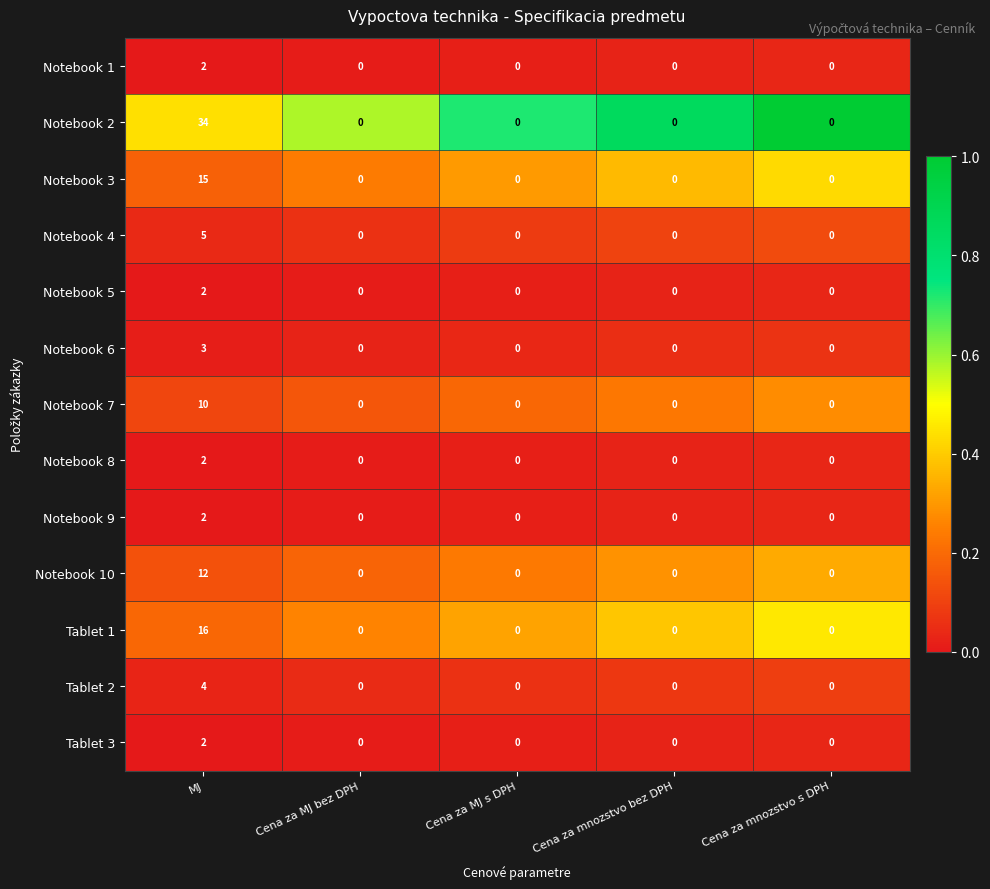

The Notebook 1 series shows 2 at MJ. True or false?

True